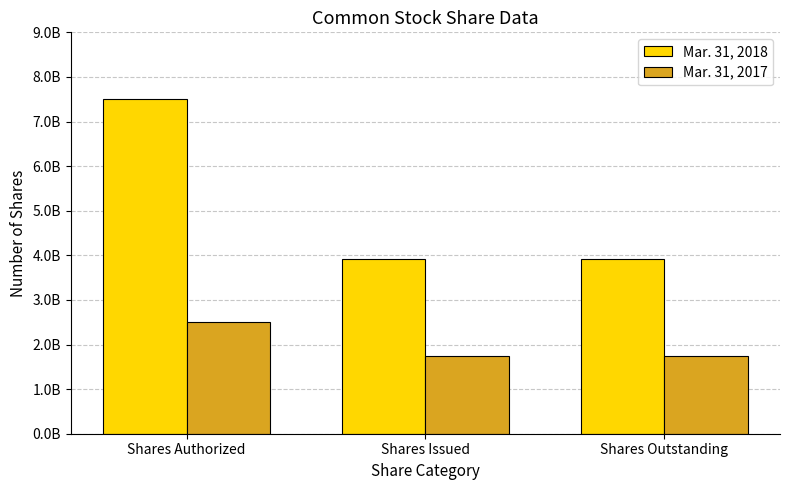

Does the chart contain any negative values?

No